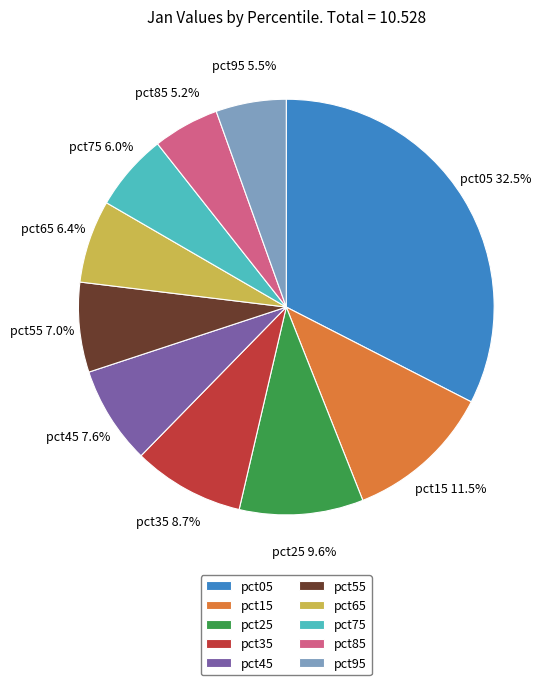

What percentage is NOT represented by pct75?

94.0%